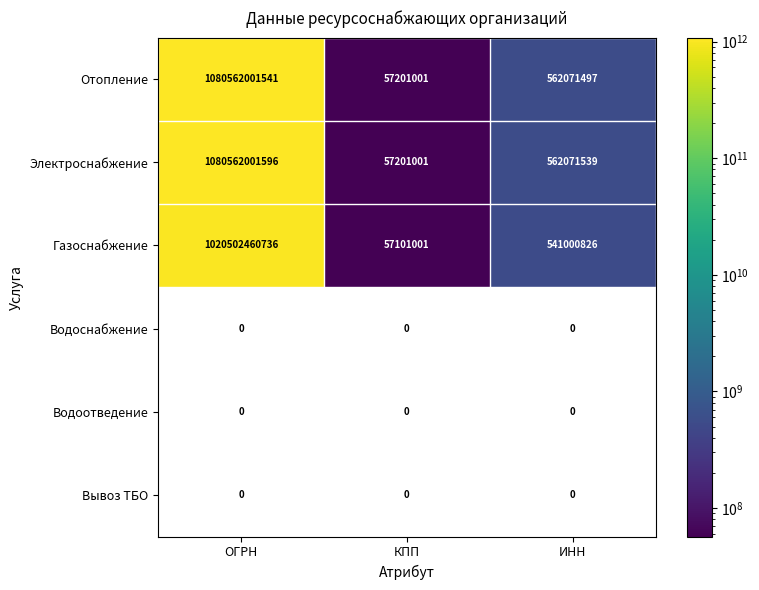

What is the approximate value of Отопление at КПП, to the nearest 10?

57201000